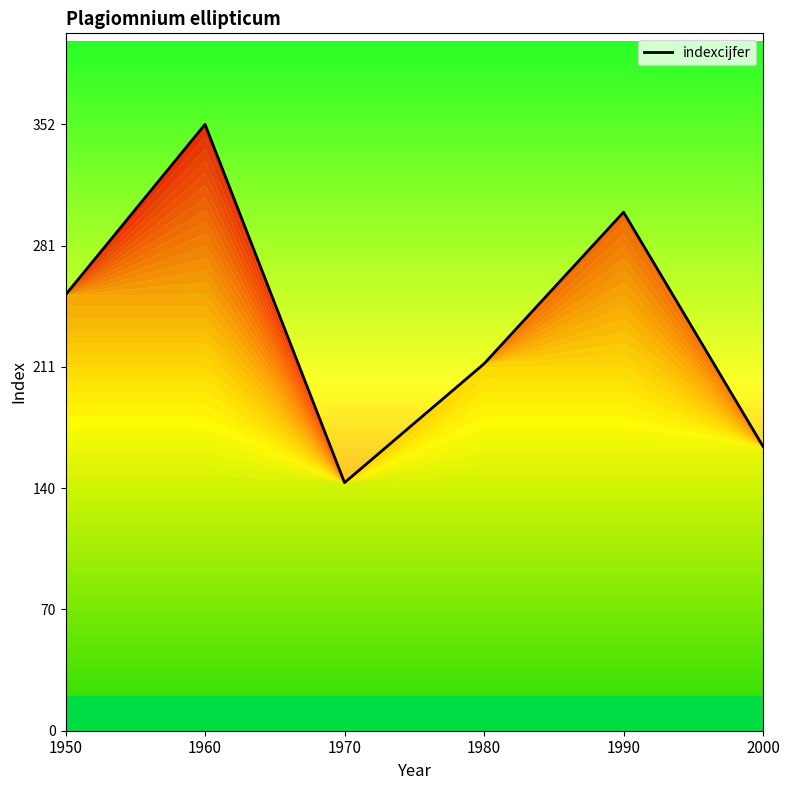

Rank the categories by value from highest to lowest.

1960, 1990, 1950, 1980, 2000, 1970